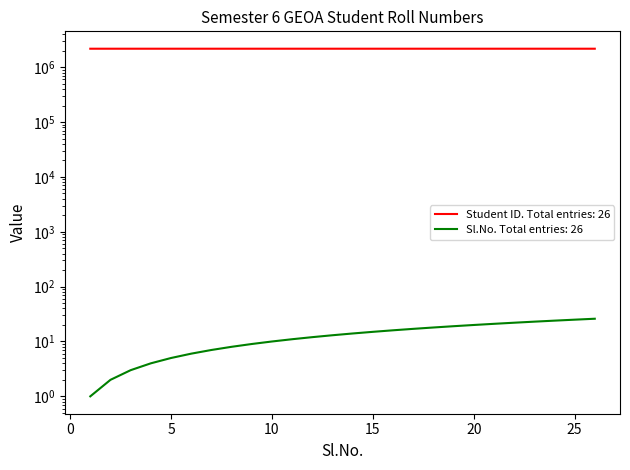

True or false: Student ID and Serial No cross at least once.

False